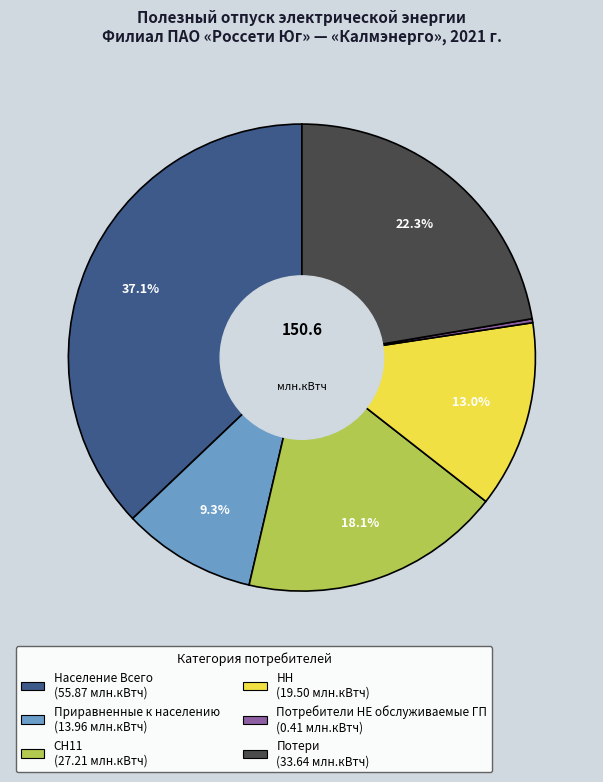

Which category has the biggest portion of the pie?

Население Всего